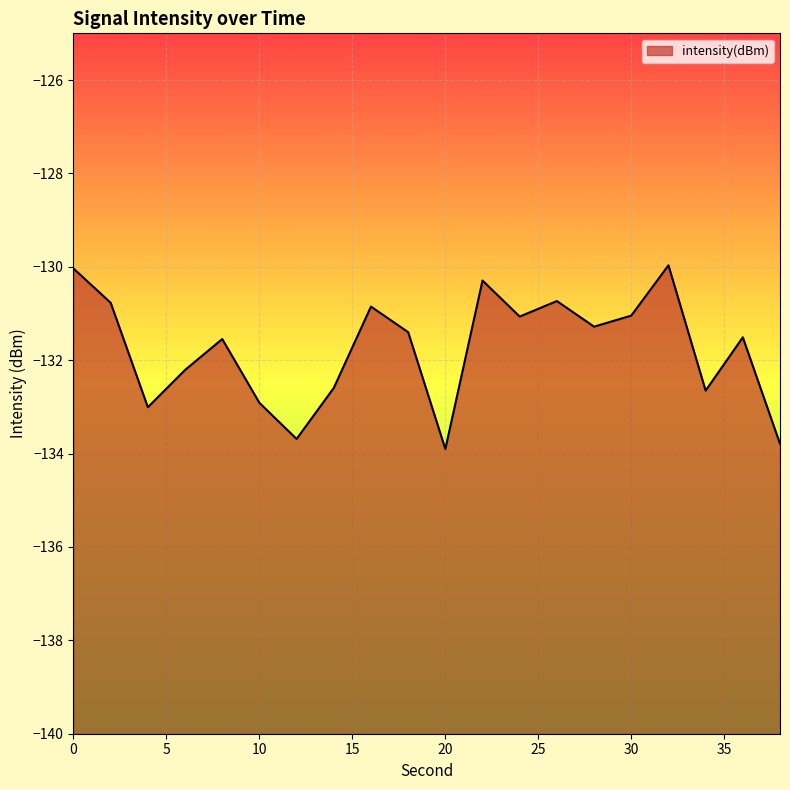

What is the difference between the maximum and minimum values?

3.9